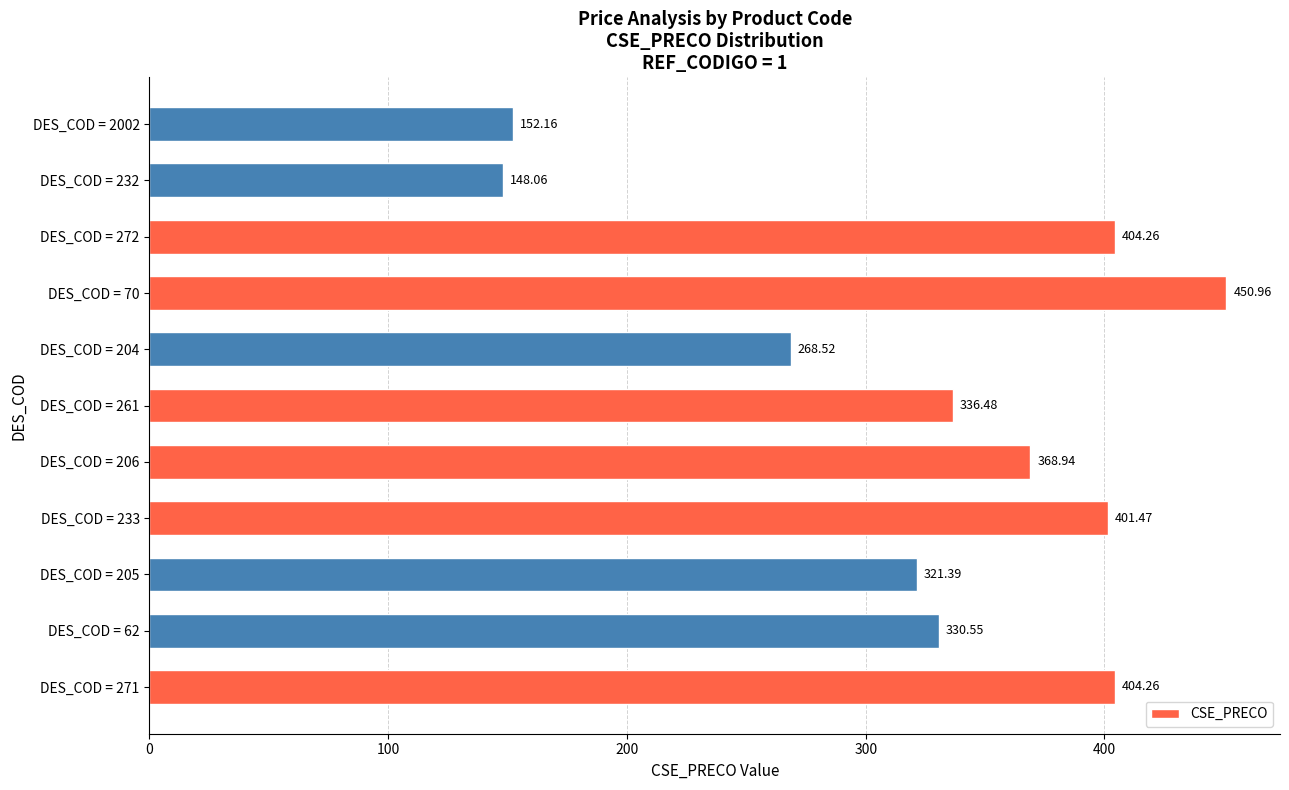

What is the difference between the values at DES_COD = 232 and DES_COD = 2002?

4.1